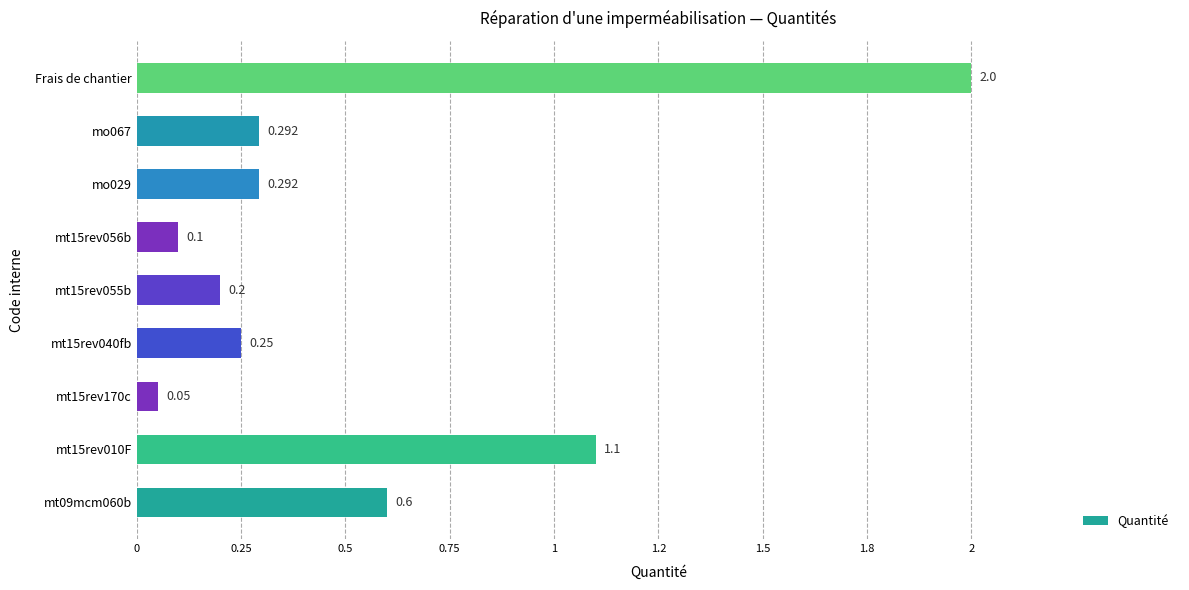

Are the bars horizontal?

Yes